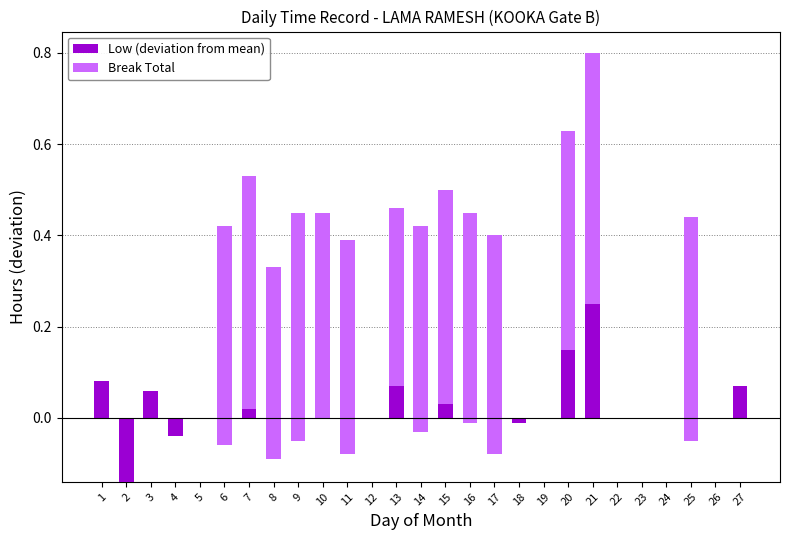

Which series has the largest total across all categories?

Break Total